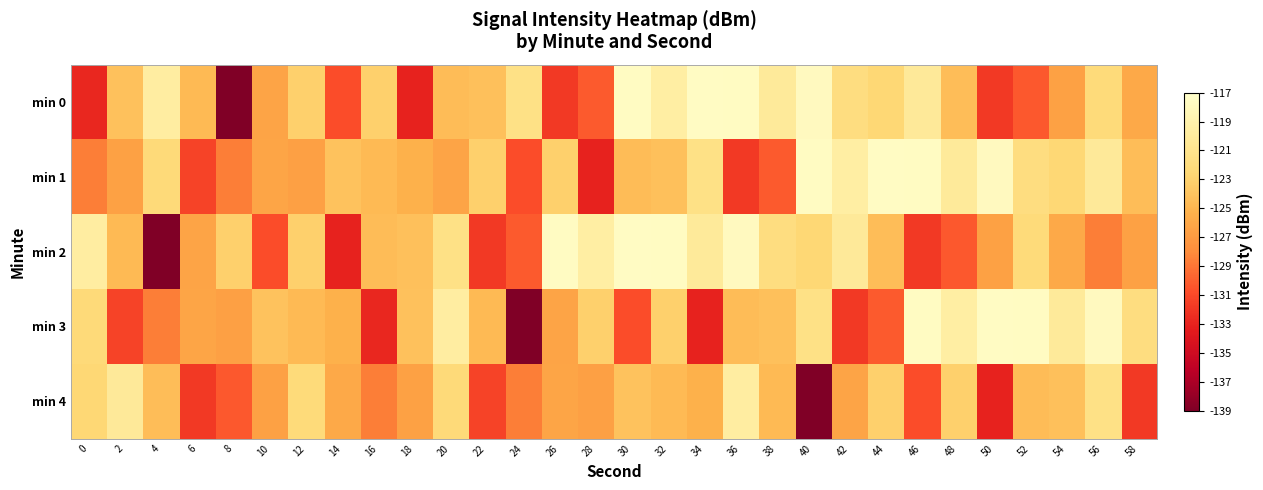

At 40, list the series in order from smallest to largest.

min 4, min 2, min 3, min 0, min 1